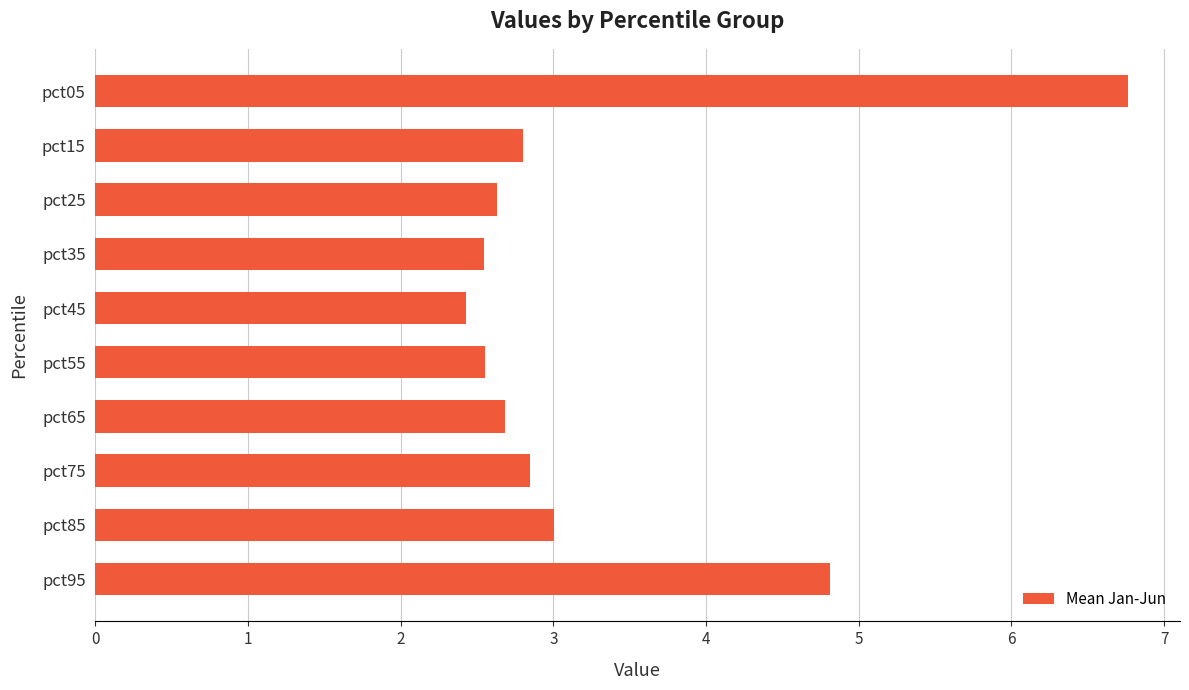

Where is the data nearest to the value 4?

pct95